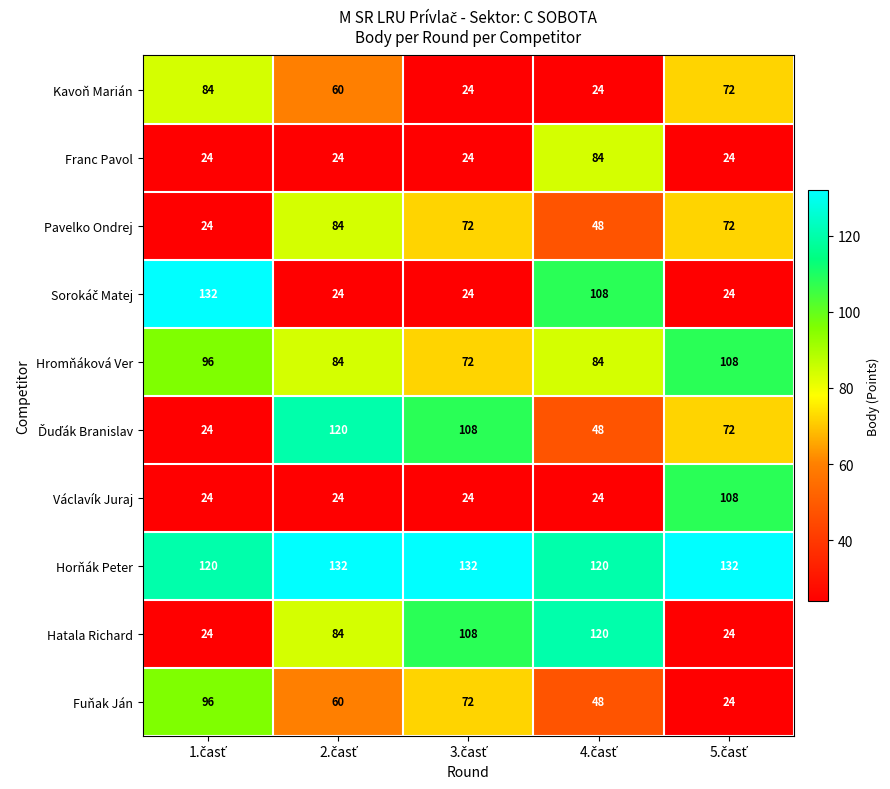

At how many categories does at least one series exceed 59?

5